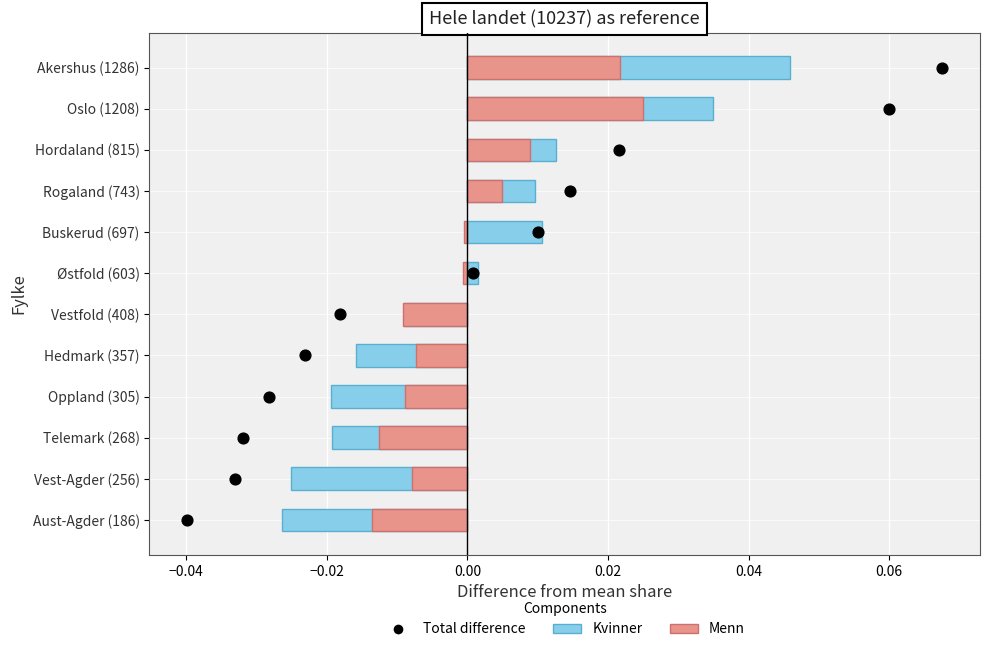

Which series contains the lowest Y value?

Kvinner